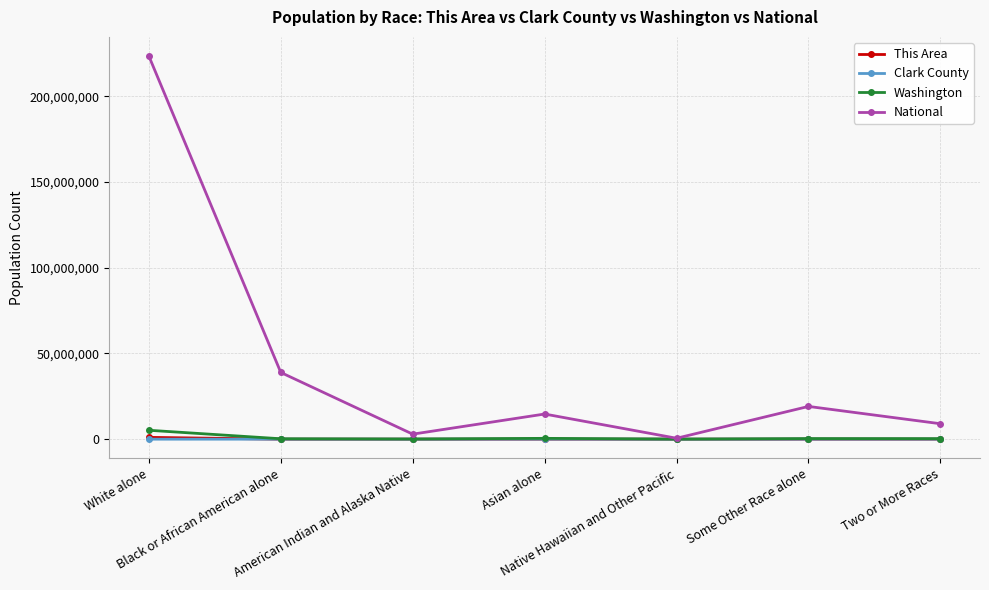

What is the difference between the maximum and second lowest values in the National series?

220621017